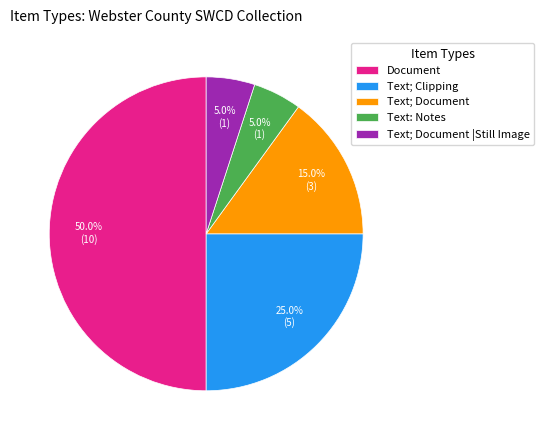

How many segments does this pie chart have?

5